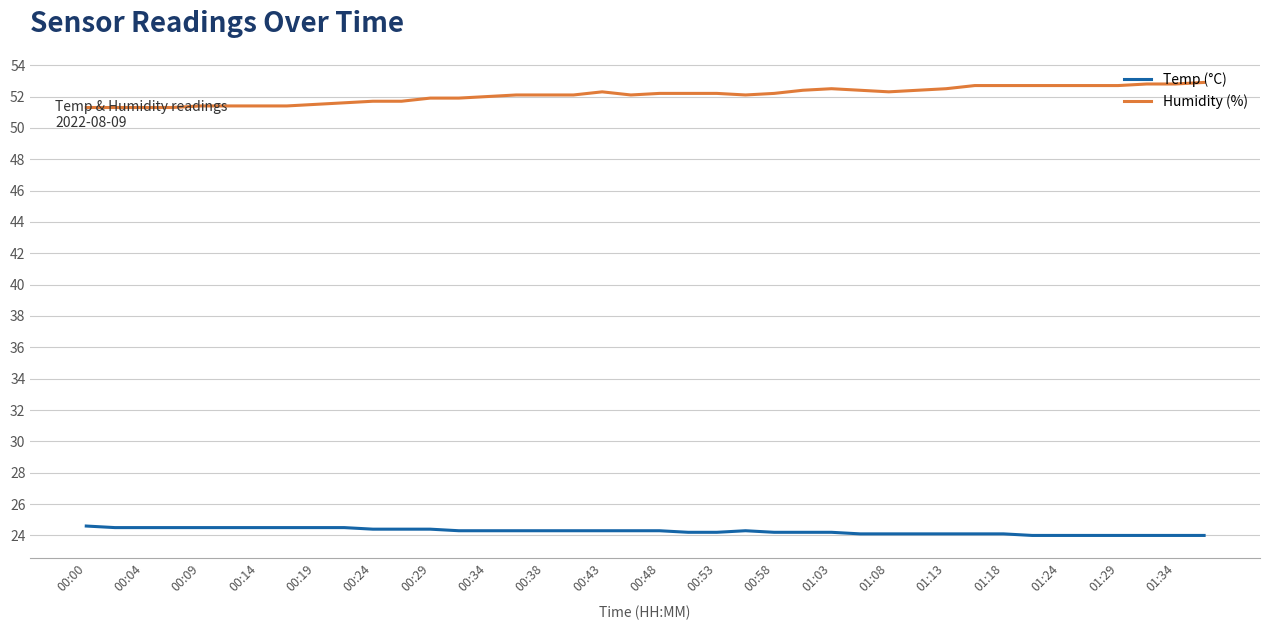

What is the greatest value displayed?

52.9